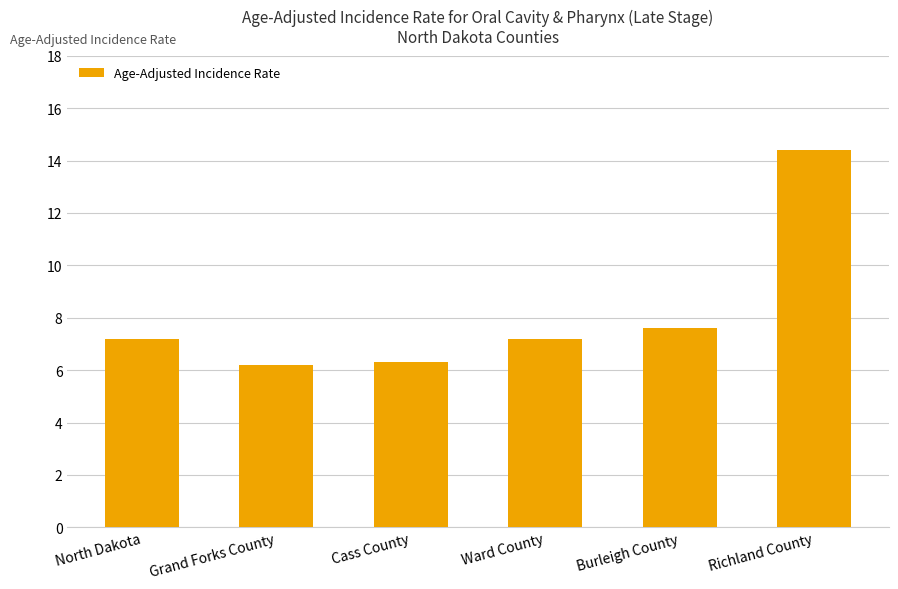

How many bars are there in total?

6